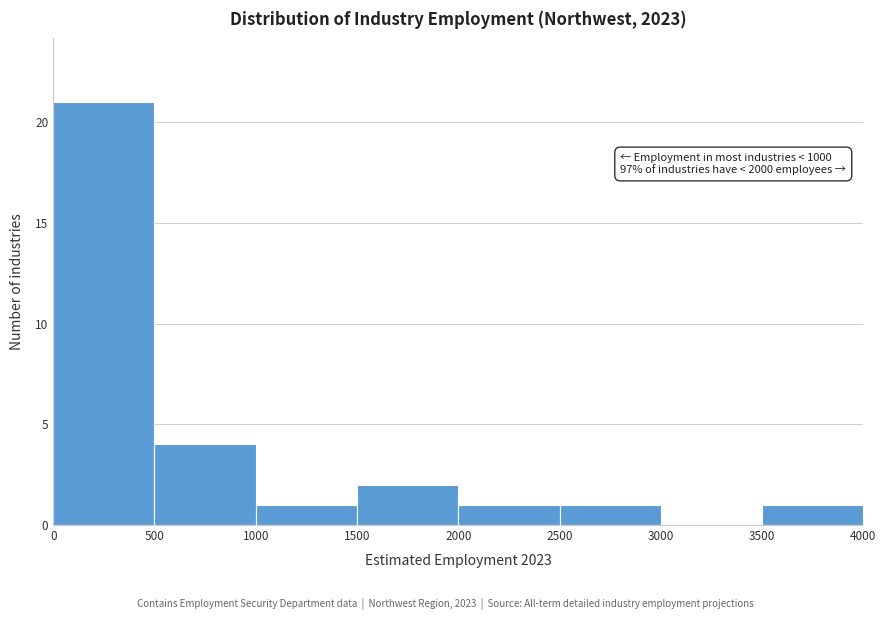

Which range on the x-axis has the tallest bar?

0 to 500